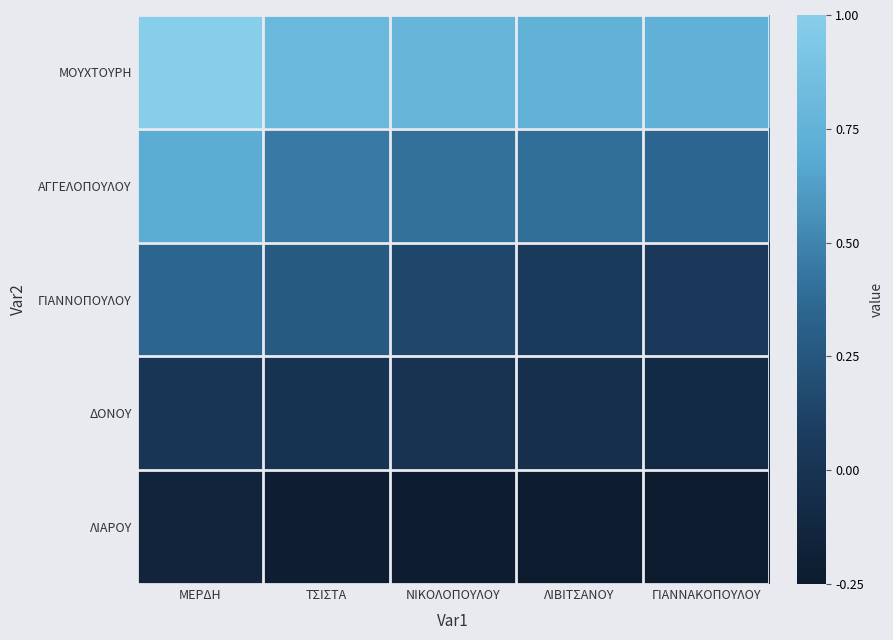

Reading left to right, what are all the values shown in this chart?

ΜΟΥΧΤΟΥΡΗ: ΜΕΡΔΗ=18.4	ΤΣΙΣΤΑ=16.3	ΝΙΚΟΛΟΠΟΥΛΟΥ=16.1	ΛΙΒΙΤΣΑΝΟΥ=15.7	ΓΙΑΝΝΑΚΟΠΟΥΛΟΥ=15.6
ΑΓΓΕΛΟΠΟΥΛΟΥ: ΜΕΡΔΗ=15.3	ΤΣΙΣΤΑ=12.7	ΝΙΚΟΛΟΠΟΥΛΟΥ=12.3	ΛΙΒΙΤΣΑΝΟΥ=12.2	ΓΙΑΝΝΑΚΟΠΟΥΛΟΥ=11.7
ΓΙΑΝΝΟΠΟΥΛΟΥ: ΜΕΡΔΗ=11.6	ΤΣΙΣΤΑ=10.9	ΝΙΚΟΛΟΠΟΥΛΟΥ=9.6	ΛΙΒΙΤΣΑΝΟΥ=8.7	ΓΙΑΝΝΑΚΟΠΟΥΛΟΥ=8.5
ΔΟΝΟΥ: ΜΕΡΔΗ=8.2	ΤΣΙΣΤΑ=8.0	ΝΙΚΟΛΟΠΟΥΛΟΥ=7.8	ΛΙΒΙΤΣΑΝΟΥ=7.6	ΓΙΑΝΝΑΚΟΠΟΥΛΟΥ=7.1
ΛΙΑΡΟΥ: ΜΕΡΔΗ=6.5	ΤΣΙΣΤΑ=5.7	ΝΙΚΟΛΟΠΟΥΛΟΥ=5.6	ΛΙΒΙΤΣΑΝΟΥ=5.5	ΓΙΑΝΝΑΚΟΠΟΥΛΟΥ=5.4